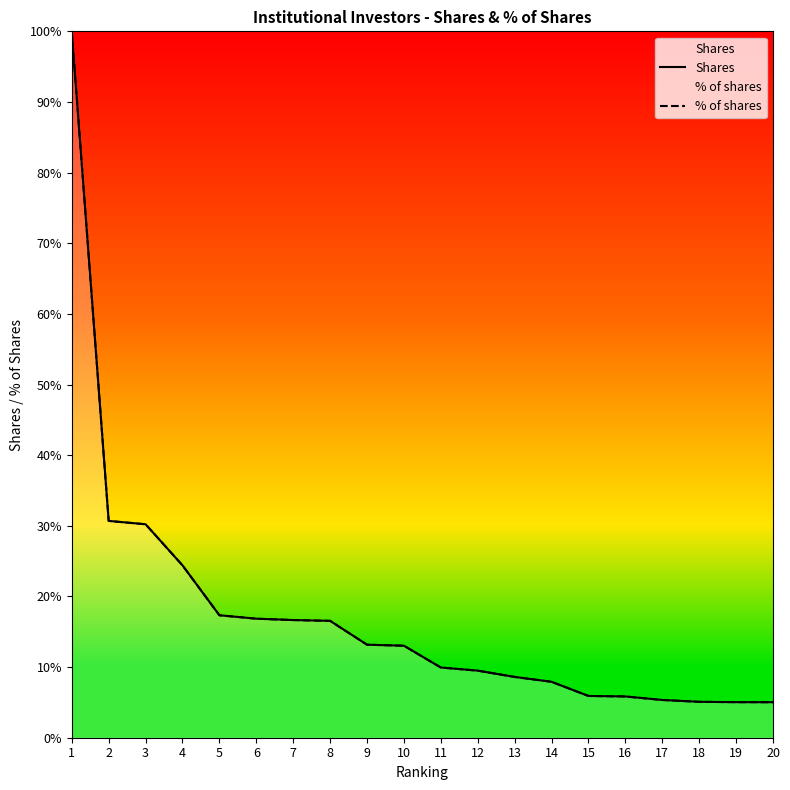

At which label does % of shares first exceed 13?

1